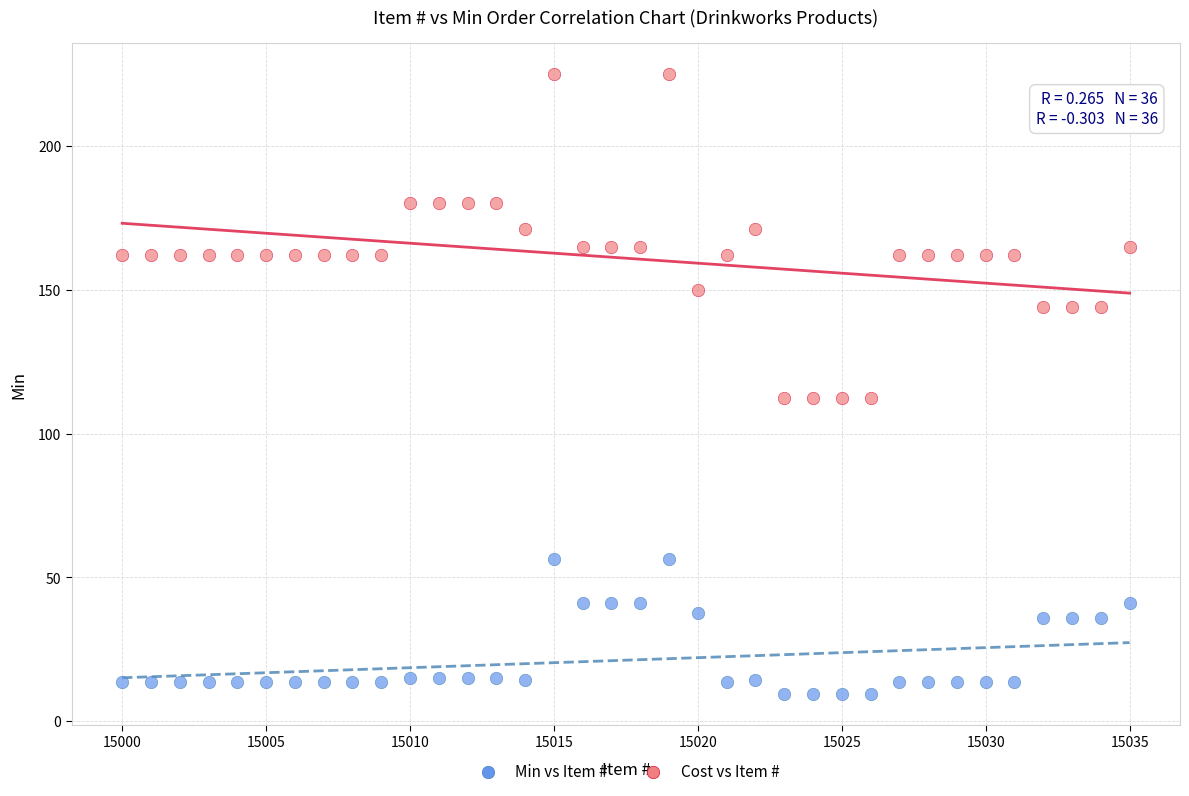

What are all the series names shown in the legend?

Min vs Item #, Cost vs Item #